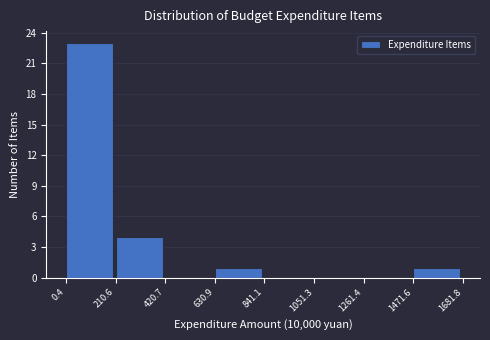

Which range on the x-axis has the tallest bar?

0.4 to 210.6